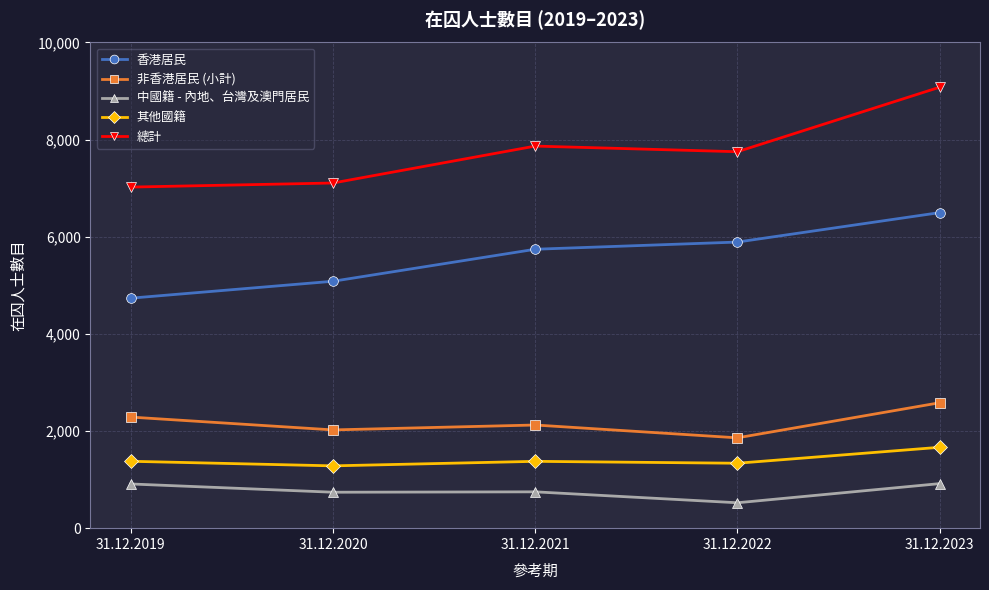

What is the difference between the maximum and second lowest values in the 非香港居民 (小計) series?

559